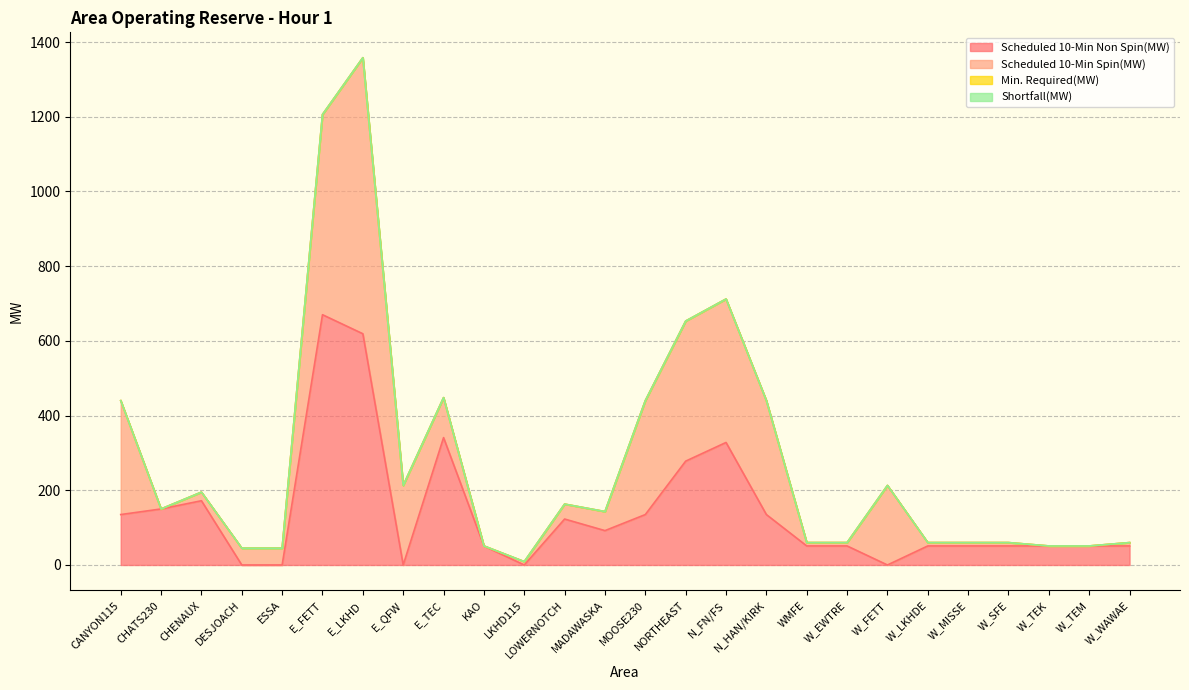

At which category is the sum across all series the highest?

E_LKHD